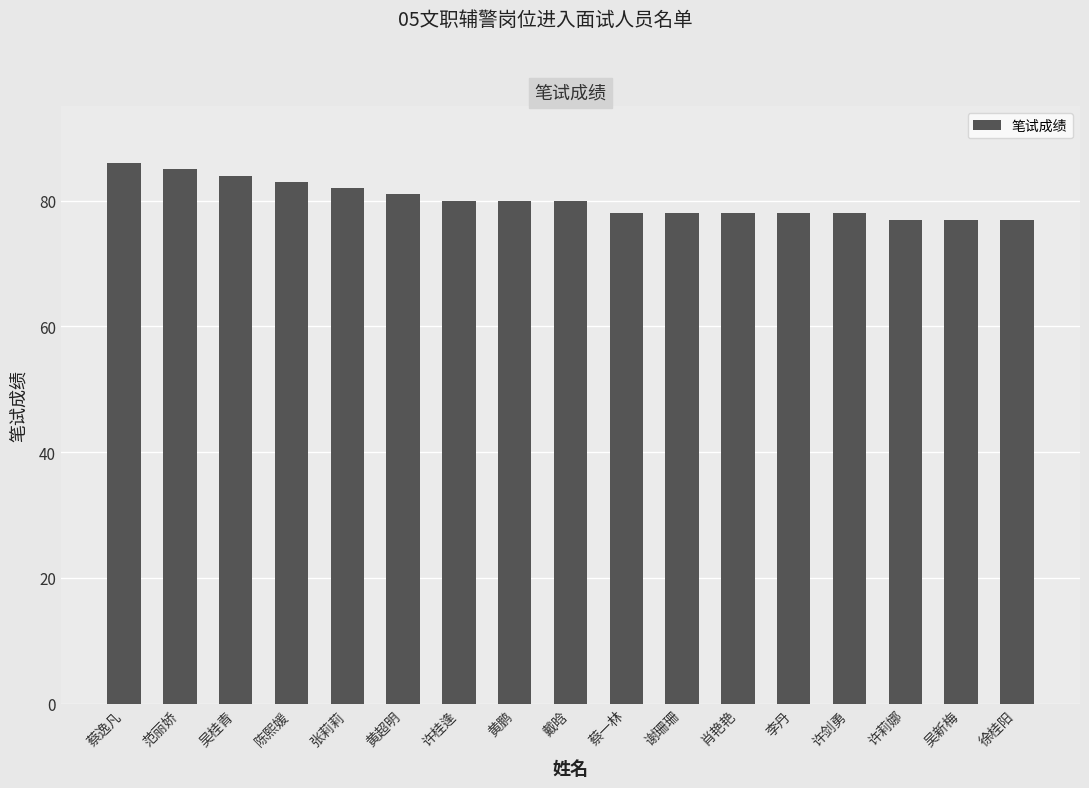

Is it true that the value at 许桂逢 is 80?

True